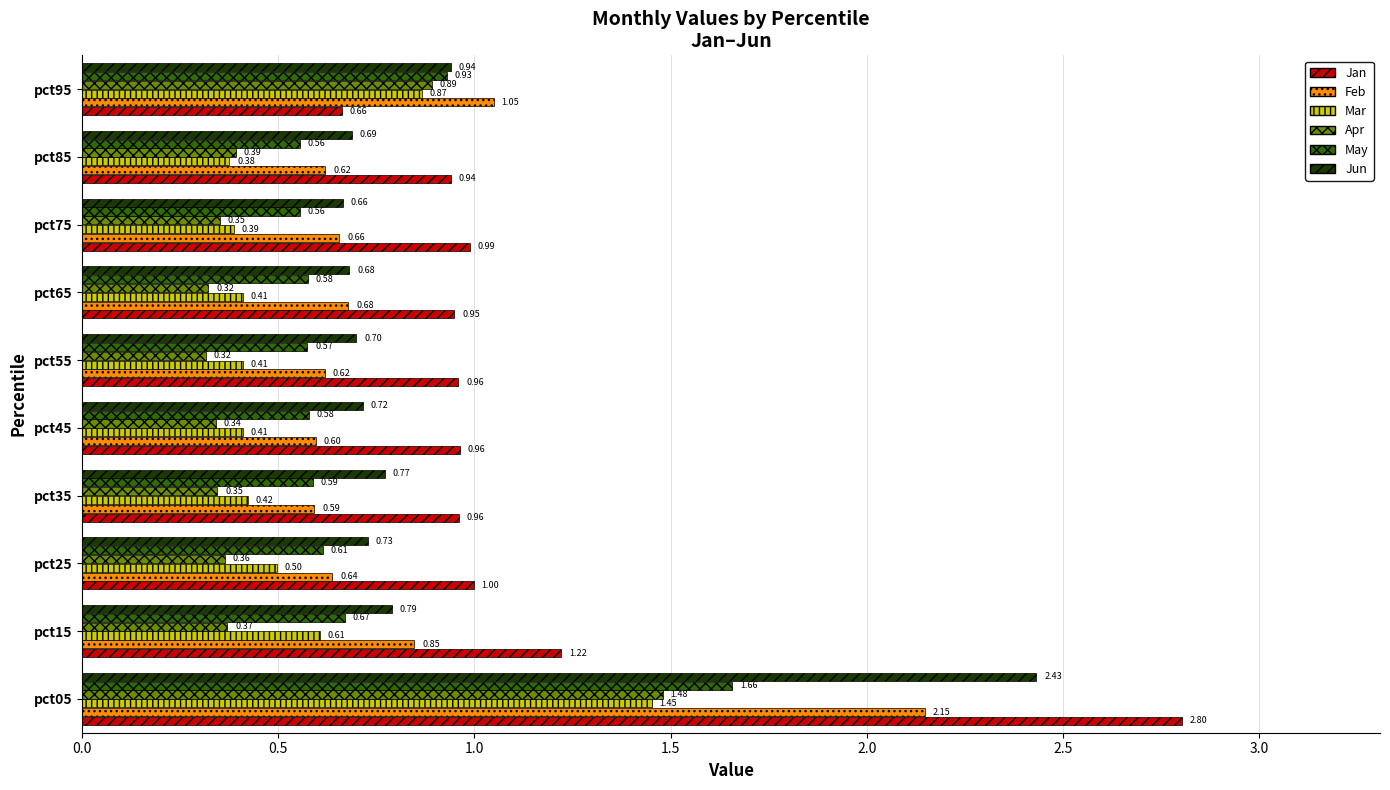

What is the difference between the highest and lowest values at pct55?

0.6